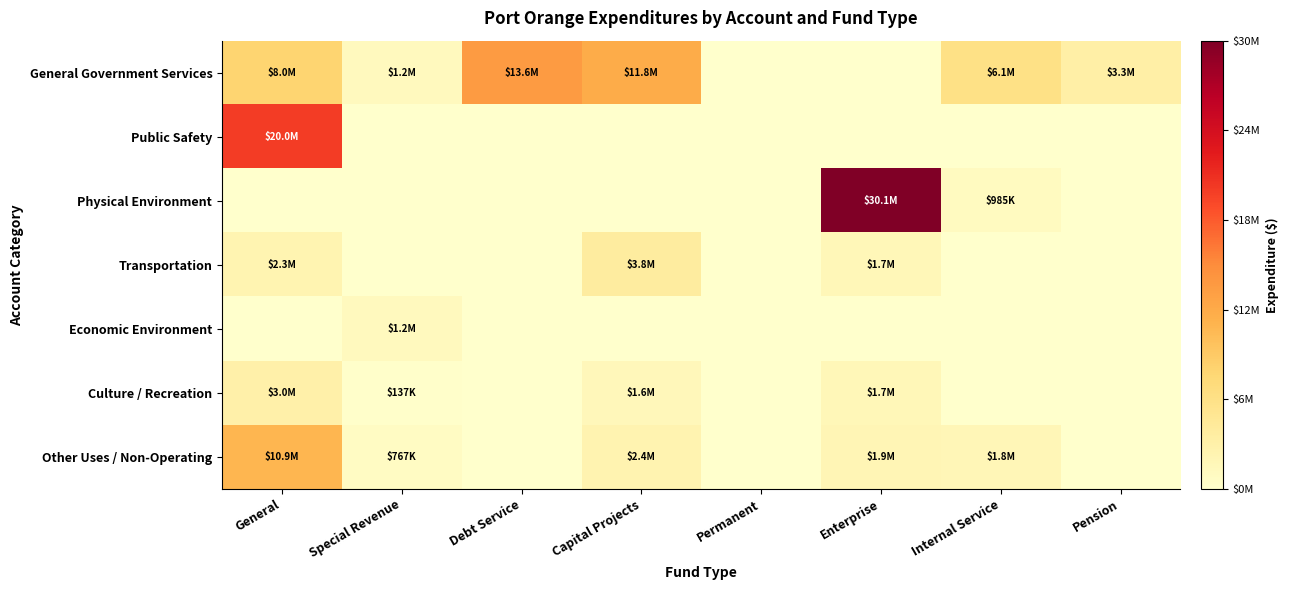

Between Pension and Internal Service, which is larger?

Internal Service